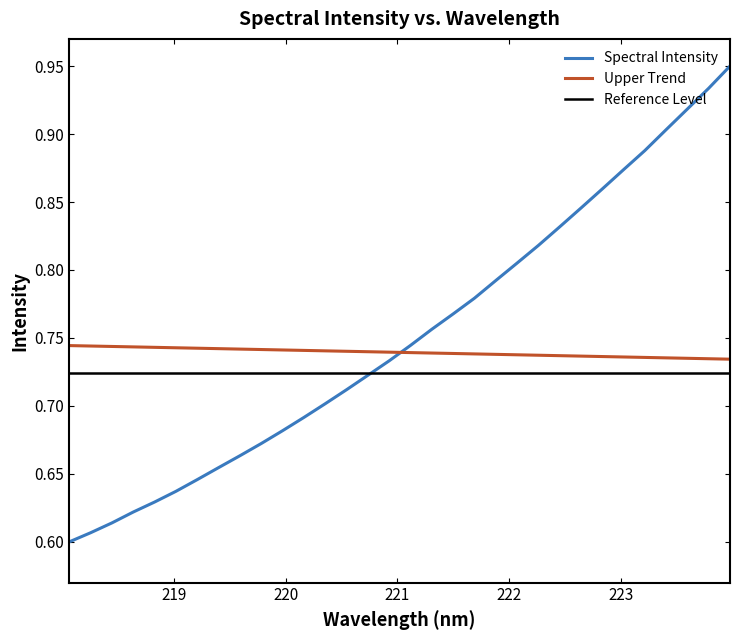

Which series ends up on top after the final intersection of Spectral Intensity and Upper Trend?

Spectral Intensity